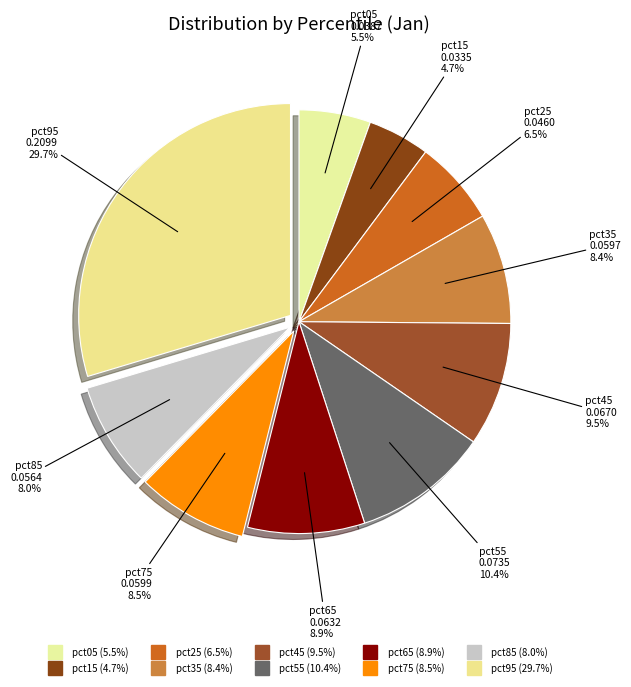

What portion of the pie excludes pct85?

92.0%